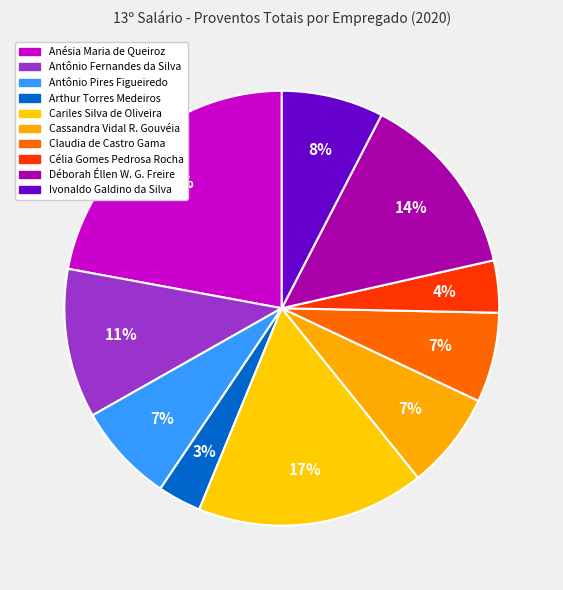

How many slices are in this pie chart?

10